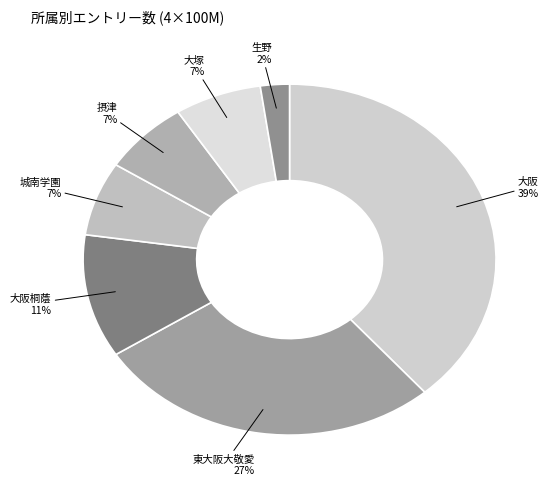

Do 東大阪大敬愛 and 摂津 together represent more than half of the pie?

No